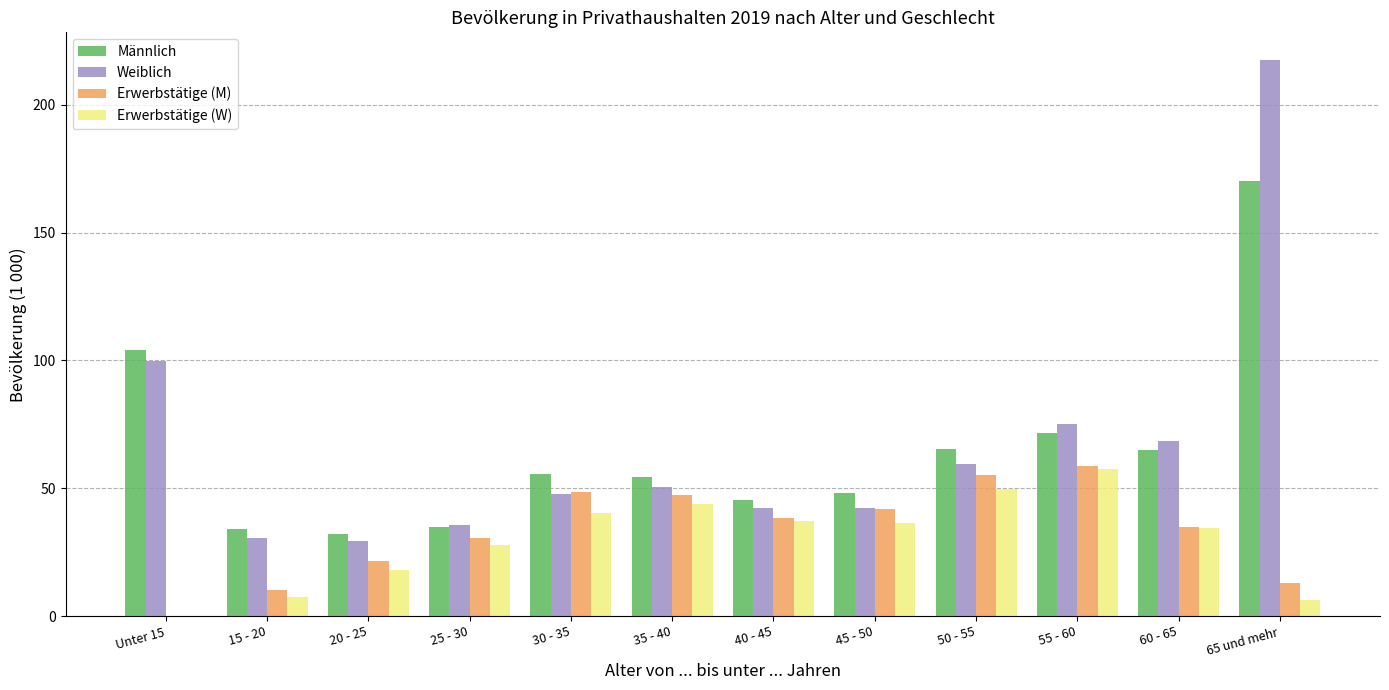

Which series changed the most between 60 - 65 and 65 und mehr?

Weiblich